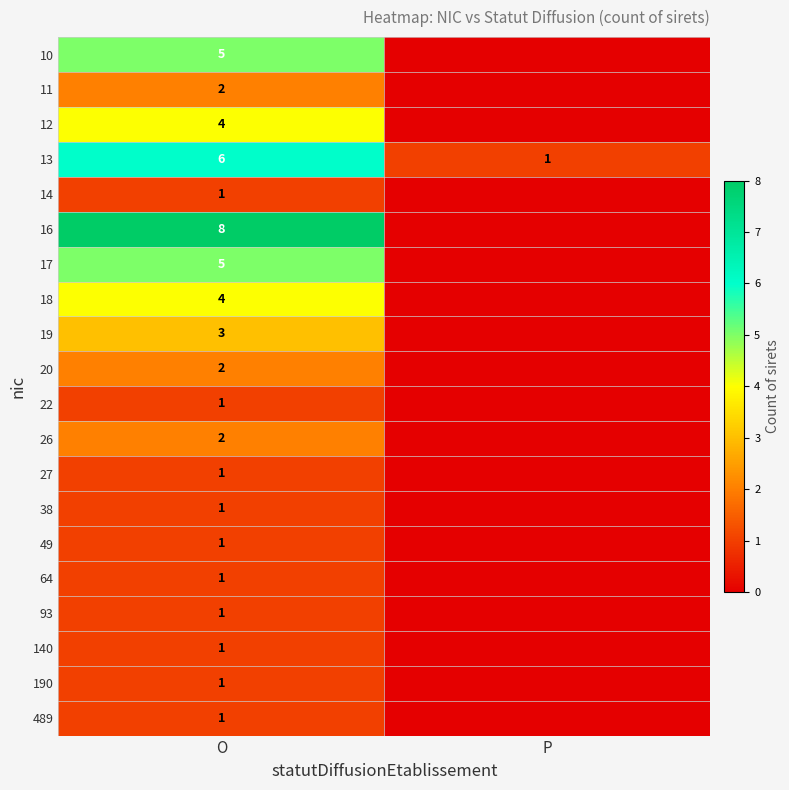

True or false: 13 has a value of 0 at P.

False